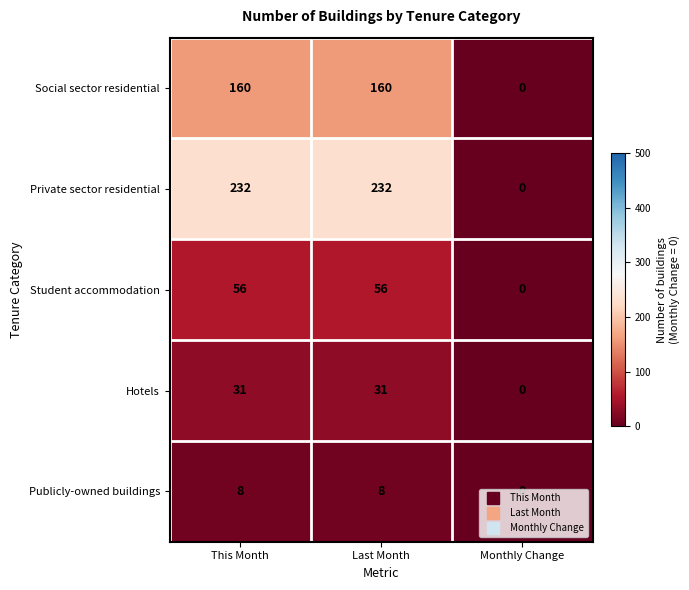

The value of Student accommodation at This Month is 15. True or false?

False